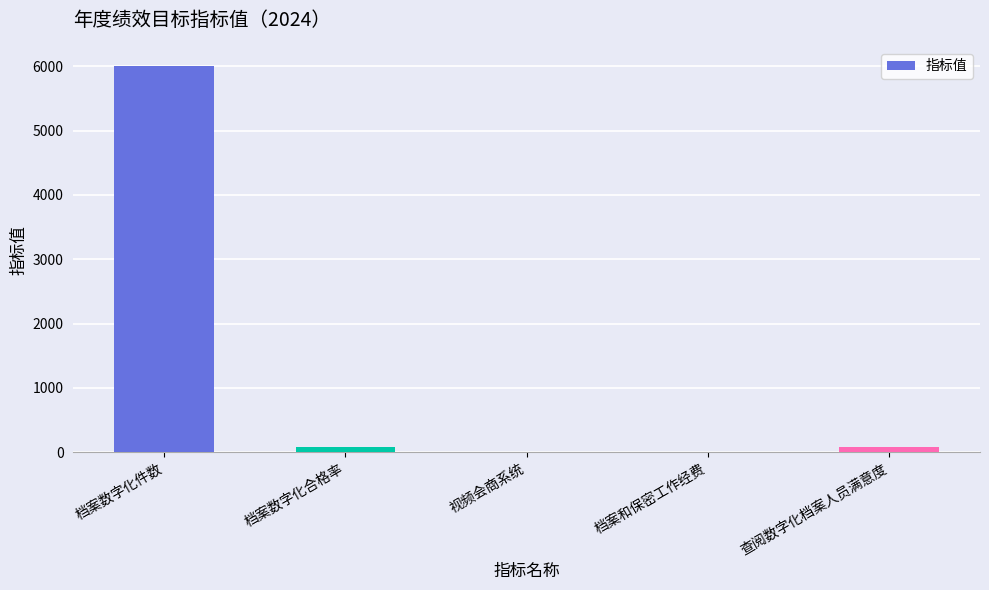

Which label corresponds to the largest value in the chart?

档案数字化件数